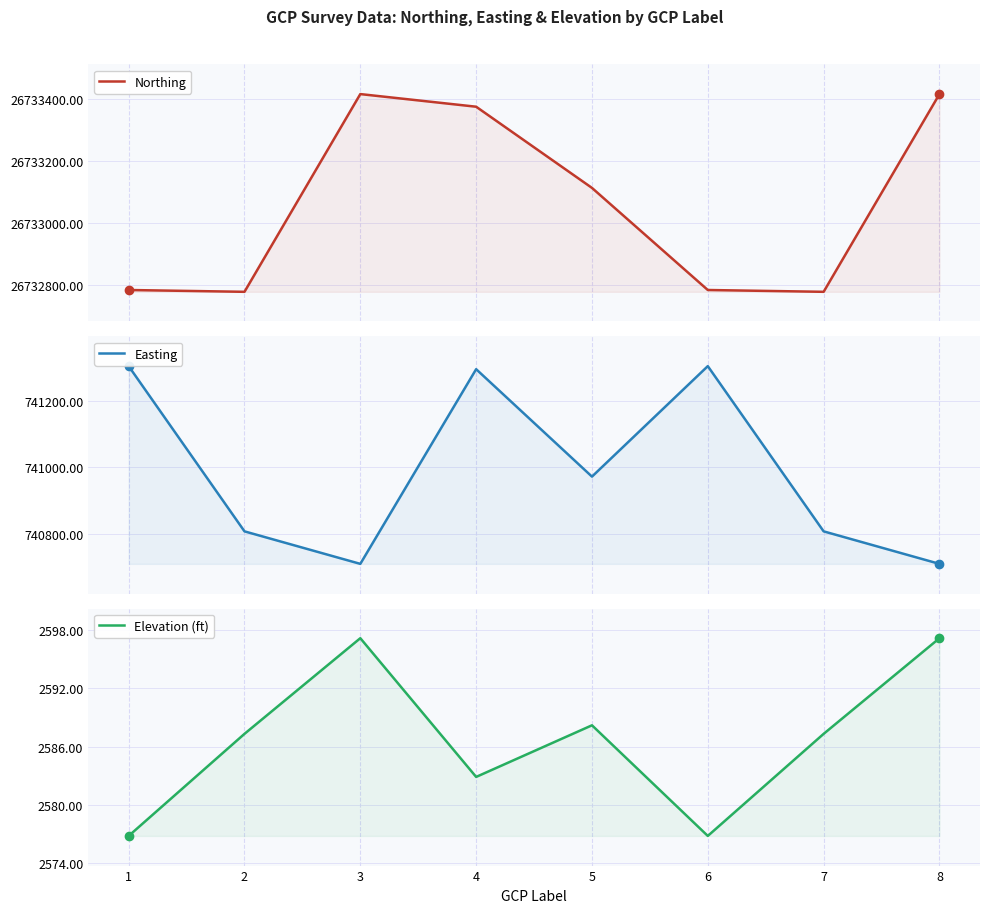

Does the chart display data point markers on the line(s)?

No